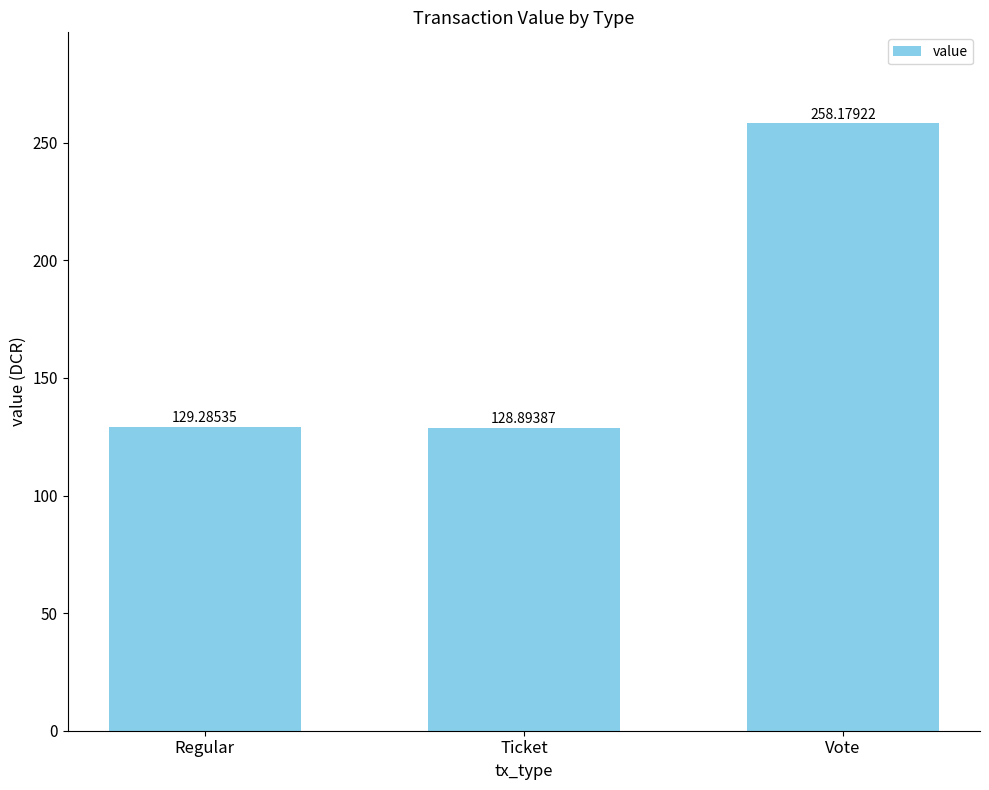

What position from the right is Vote?

1